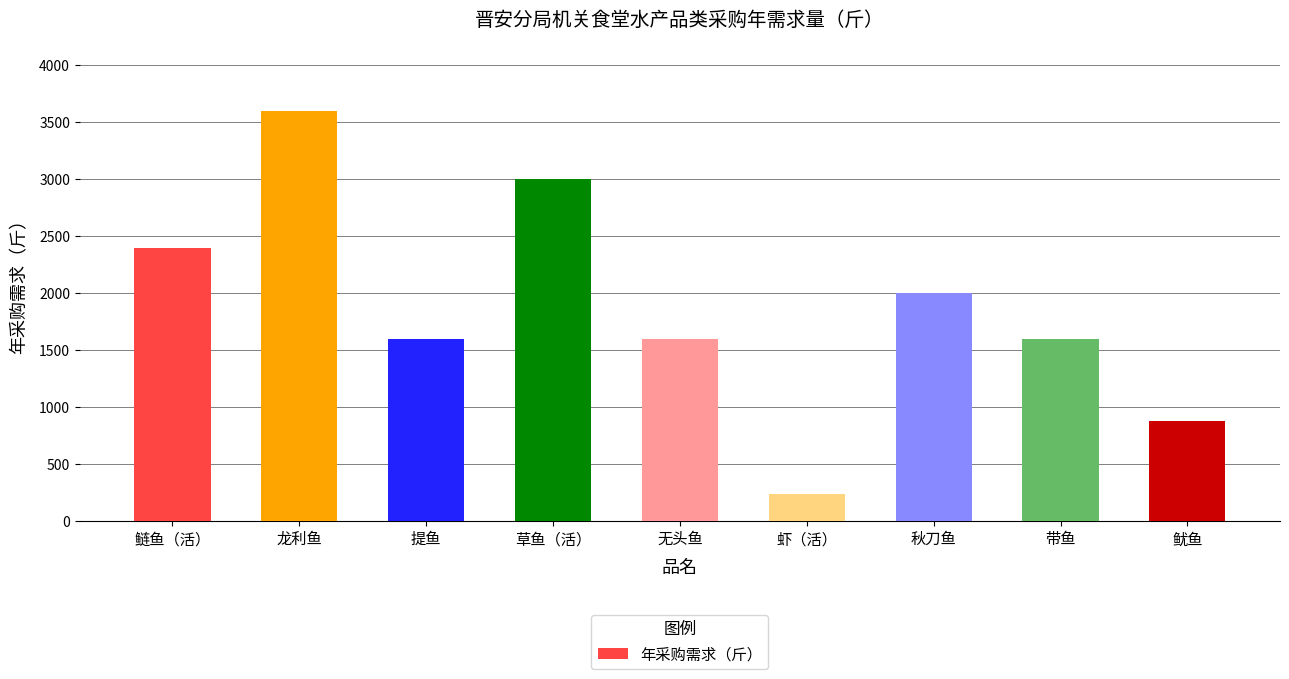

Is it true that the value at 提鱼 is 2858?

False